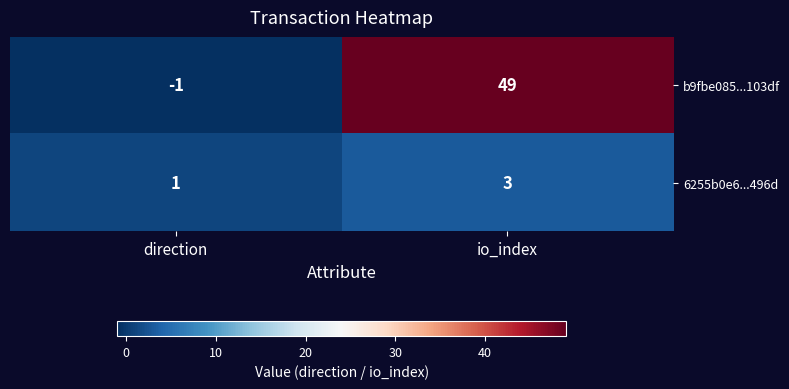

Which series has the largest range (max minus min)?

b9fbe085...103df